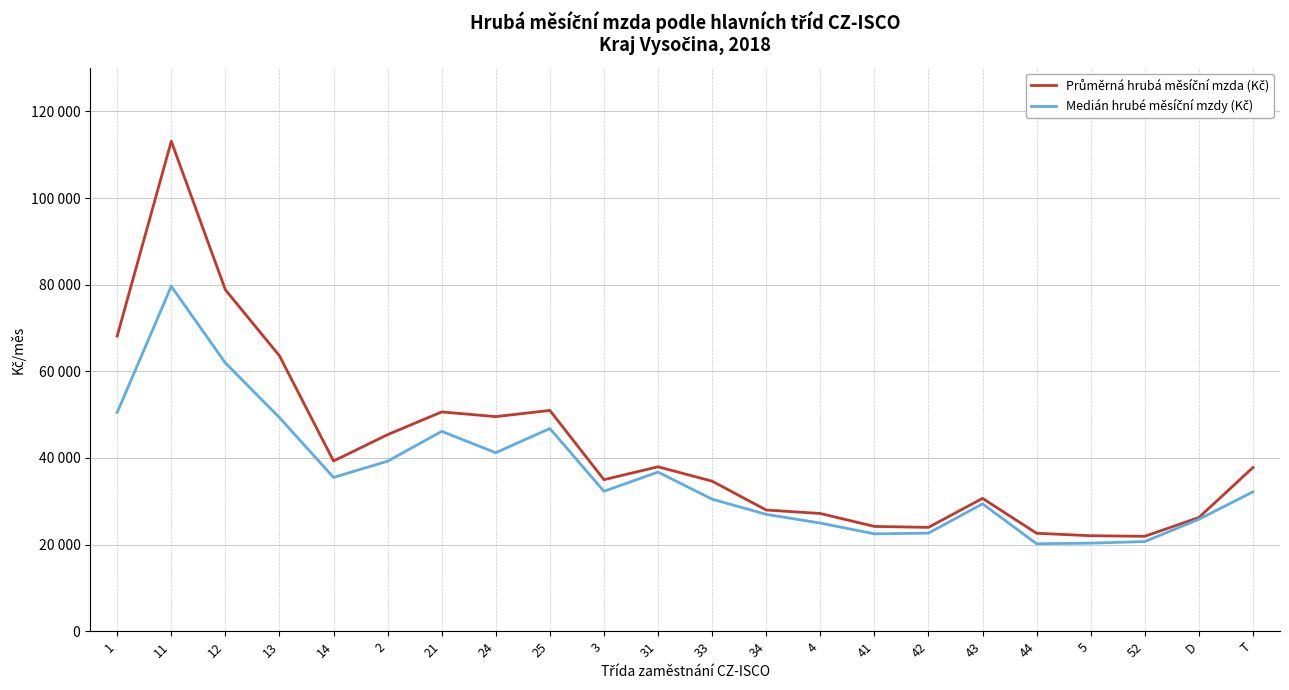

What is the approximate value of Medián hrubé měsíční mzdy (Kč) at 24?

41193.2